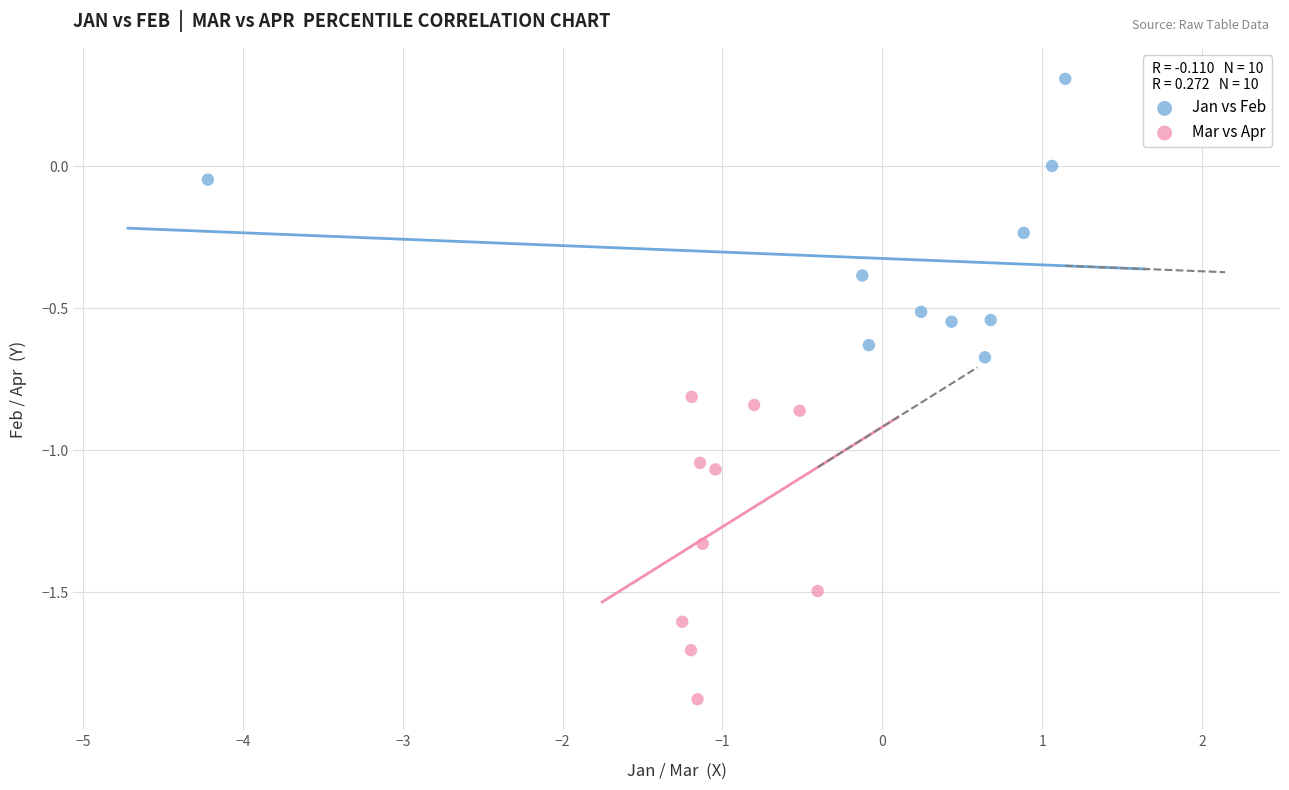

Which series contains the highest Y value?

Jan vs Feb